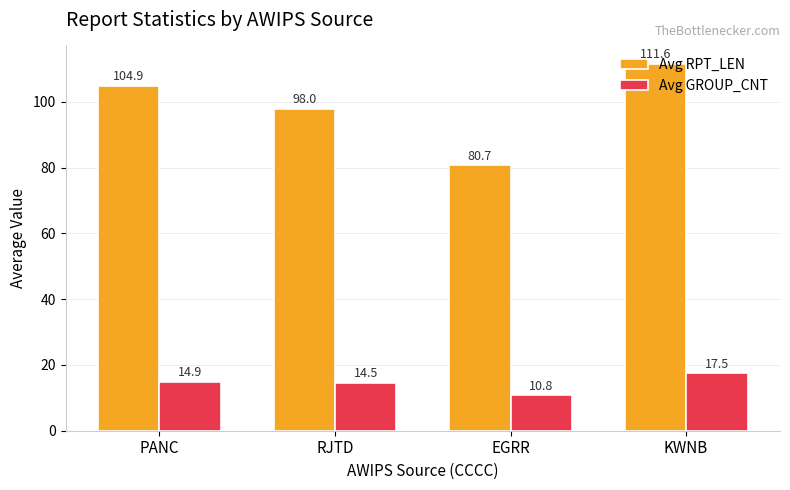

Reading left to right, what are all the values shown in this chart?

Avg RPT_LEN: PANC=104.9	RJTD=98.0	EGRR=80.7	KWNB=111.6
Avg GROUP_CNT: PANC=14.9	RJTD=14.5	EGRR=10.8	KWNB=17.5